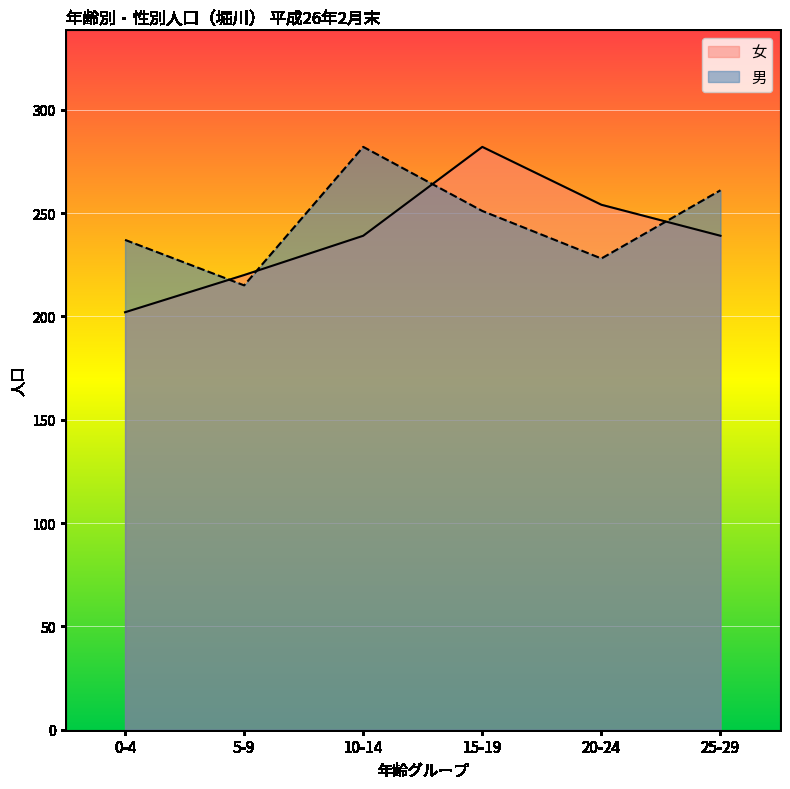

What is the difference between the maximum and minimum values in the 男 series?

67